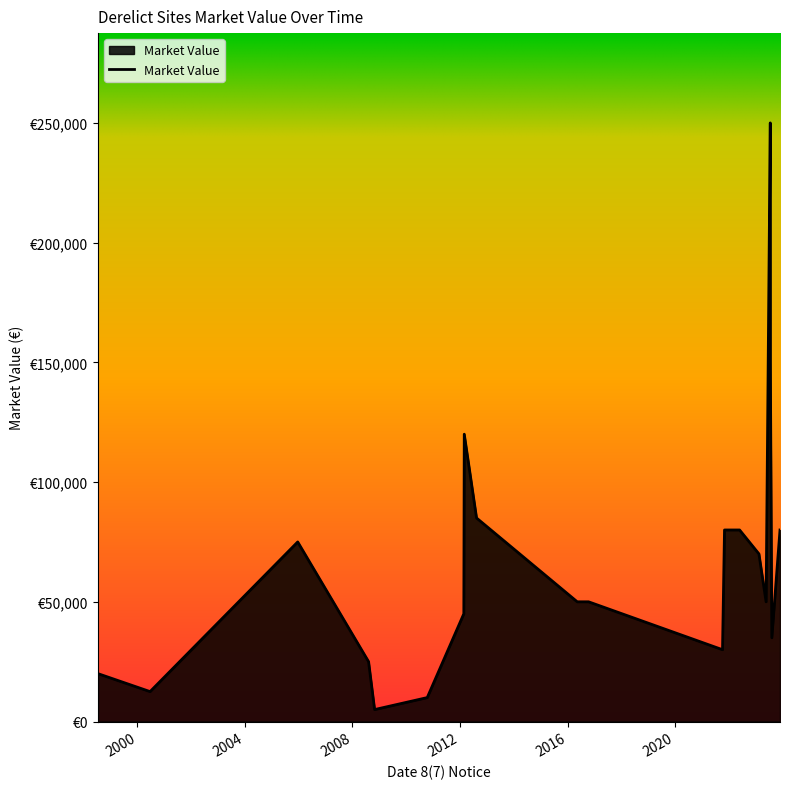

What is the change in value from 12 to 14?

+50000